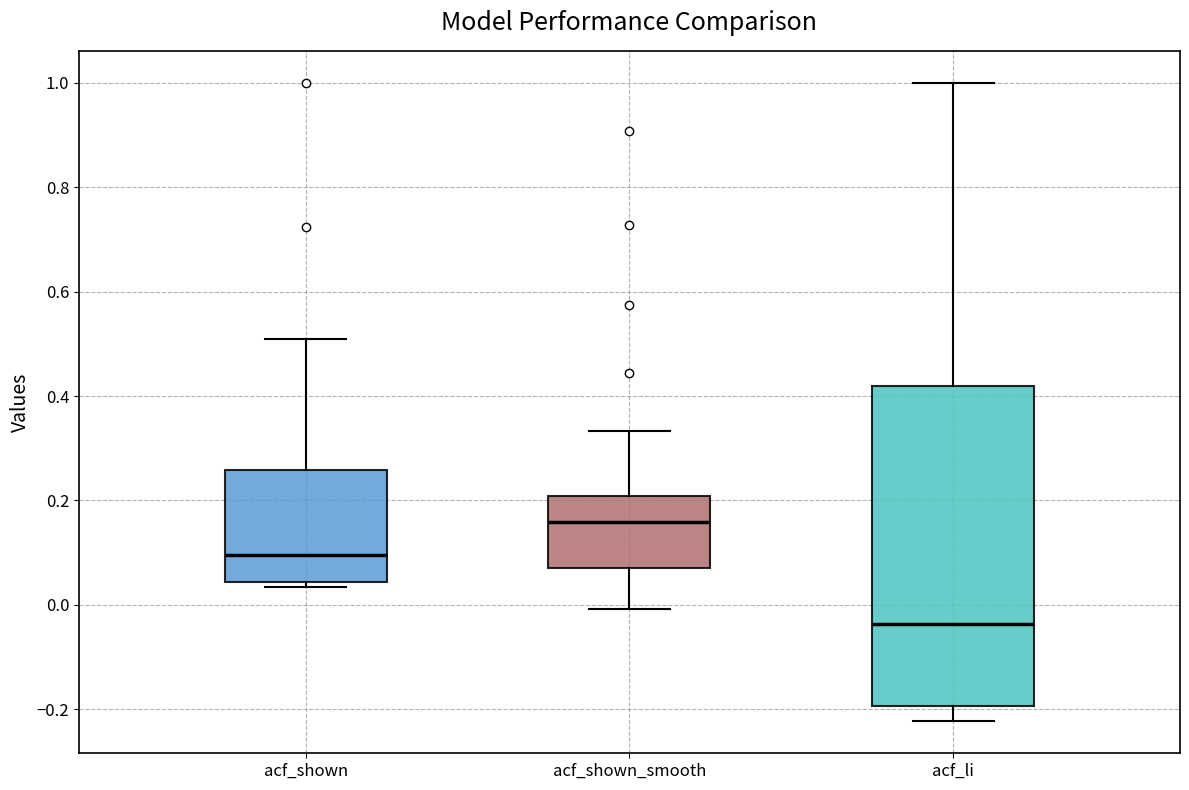

Which box has the highest median line?

acf_shown_smooth